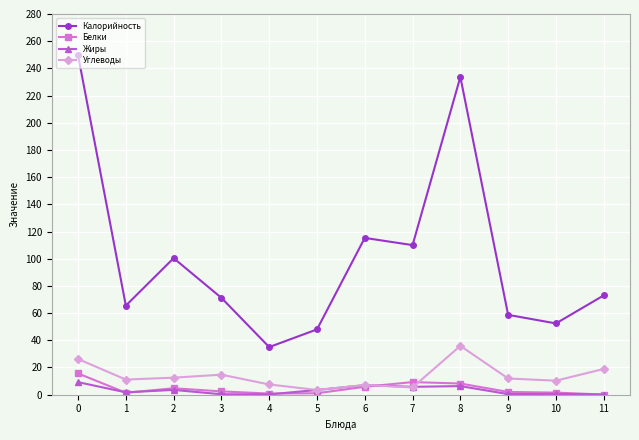

What is the sum of the Жиры values at 9 and 0?

9.6